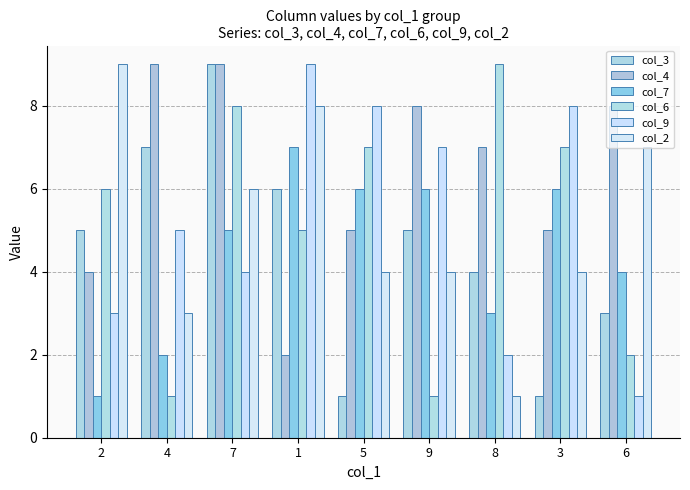

What is the label of the 5th bar from the right?

5